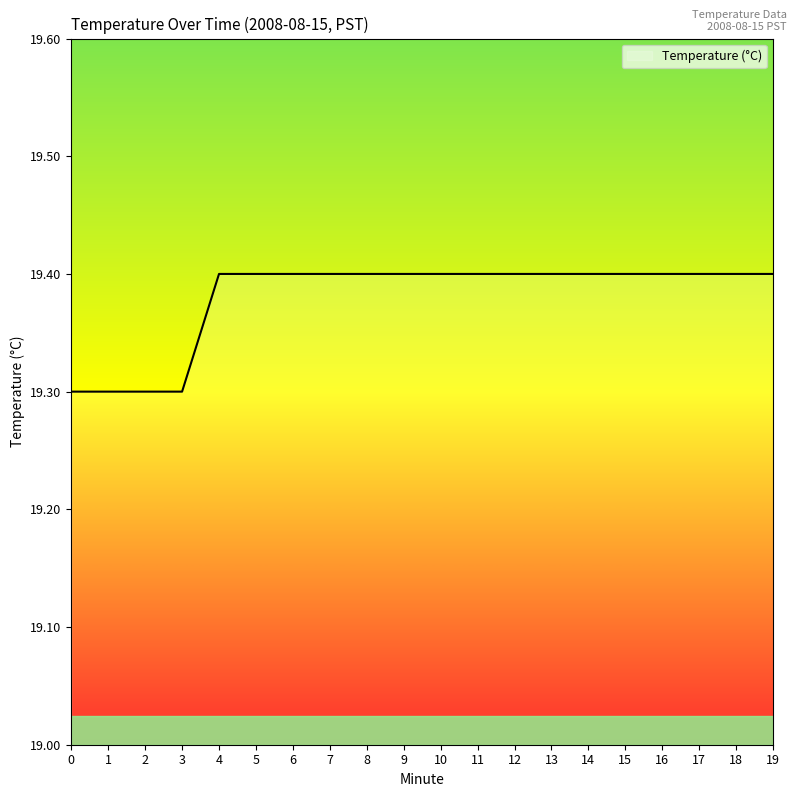

What is the approximate value at 16?

19.4